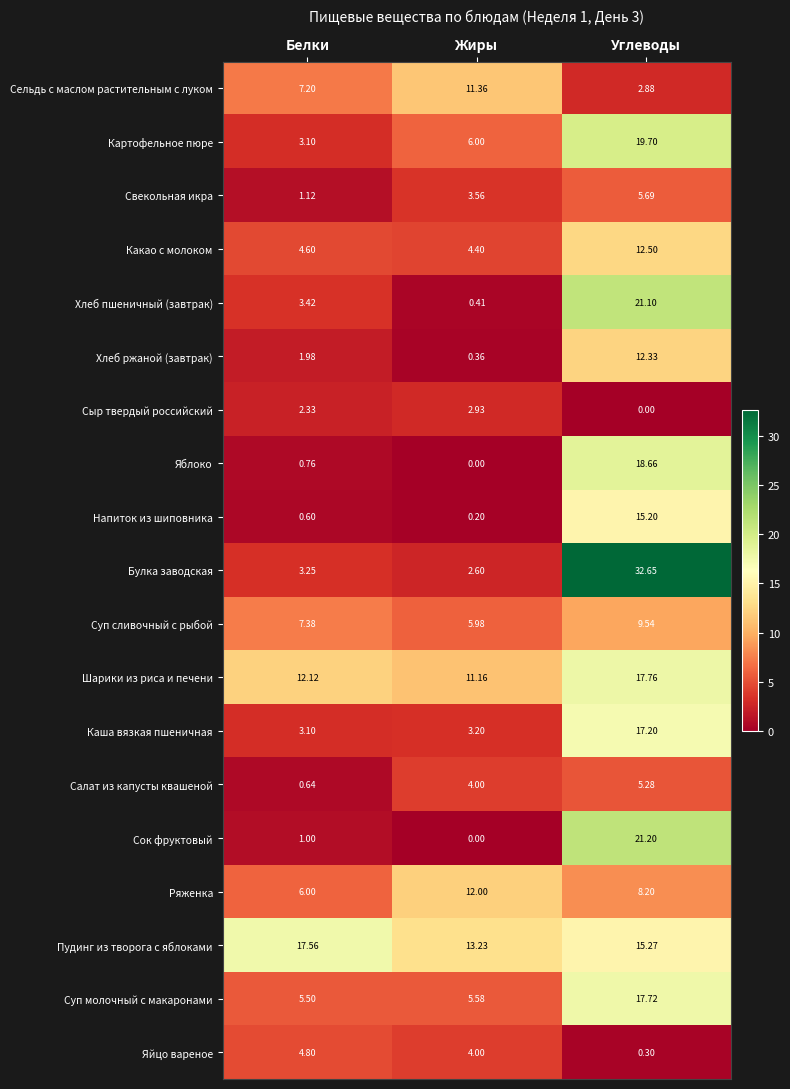

Which category has the highest value in the Хлеб пшеничный (завтрак) series?

Углеводы